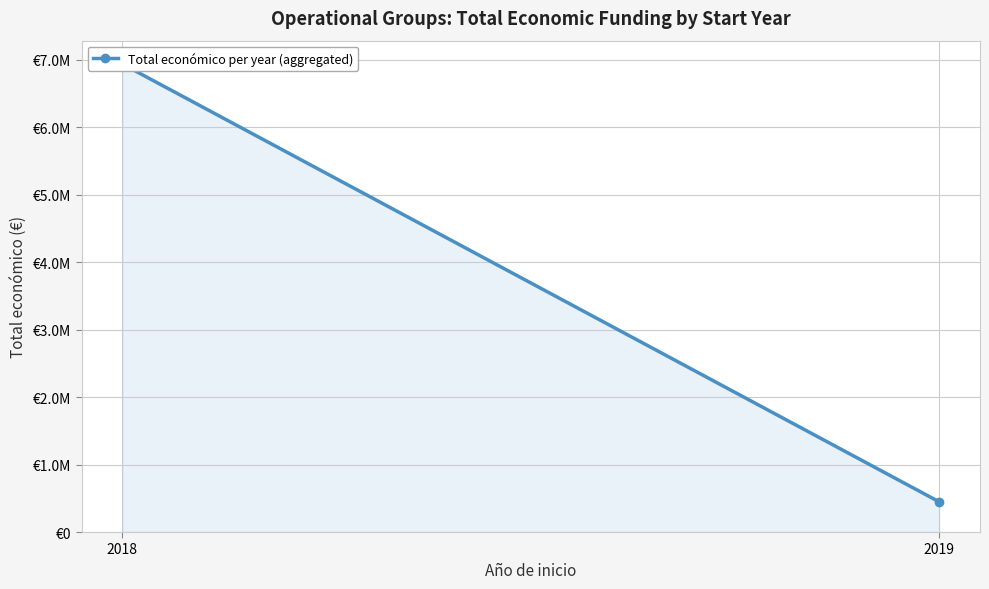

Rank the categories by value from highest to lowest.

2018, 2019